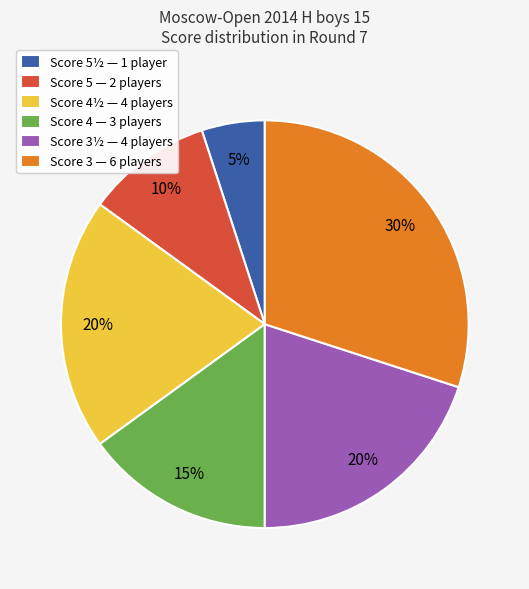

How many slices are in this pie chart?

6